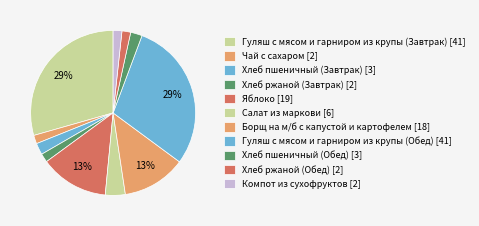

Between Борщ на м/б с капустой и картофелем and Хлеб ржаной (Завтрак), which is larger?

Борщ на м/б с капустой и картофелем